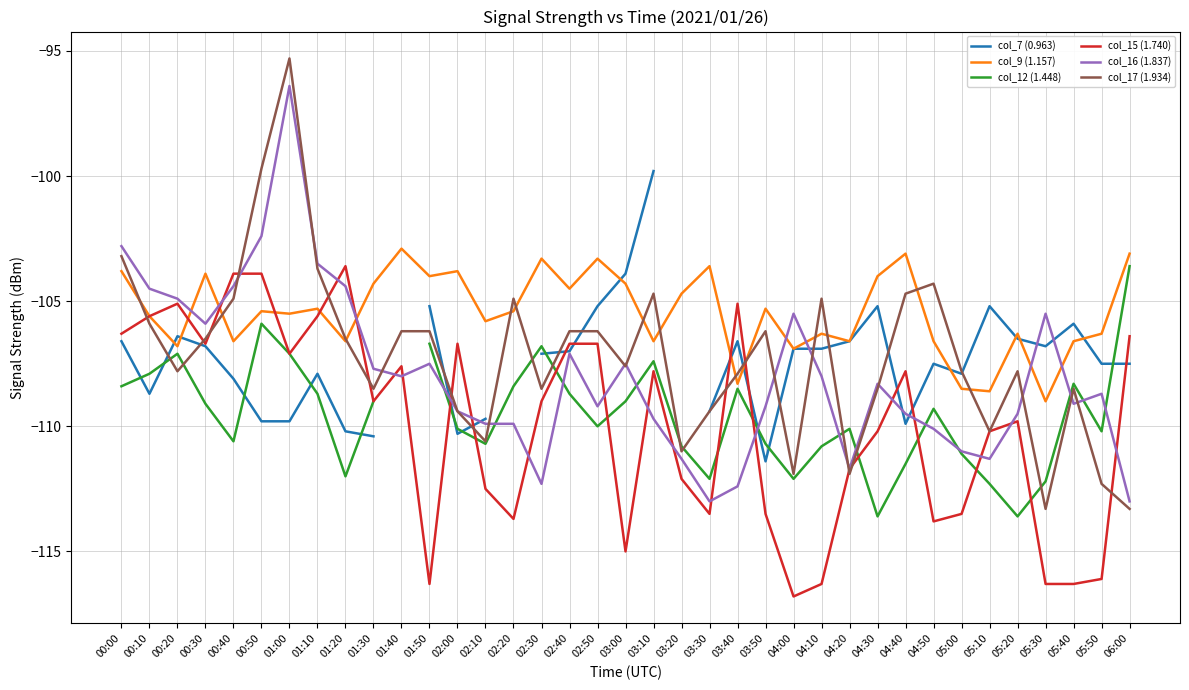

Which has a higher value, 05:40 or 01:30?

05:40